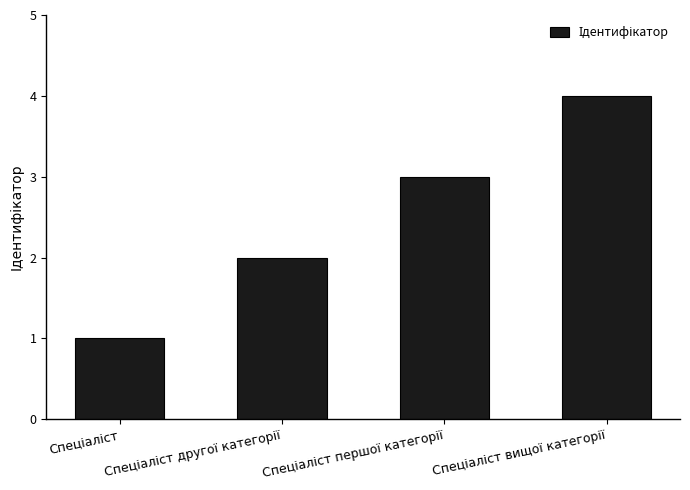

What is the difference between the maximum and minimum values?

3